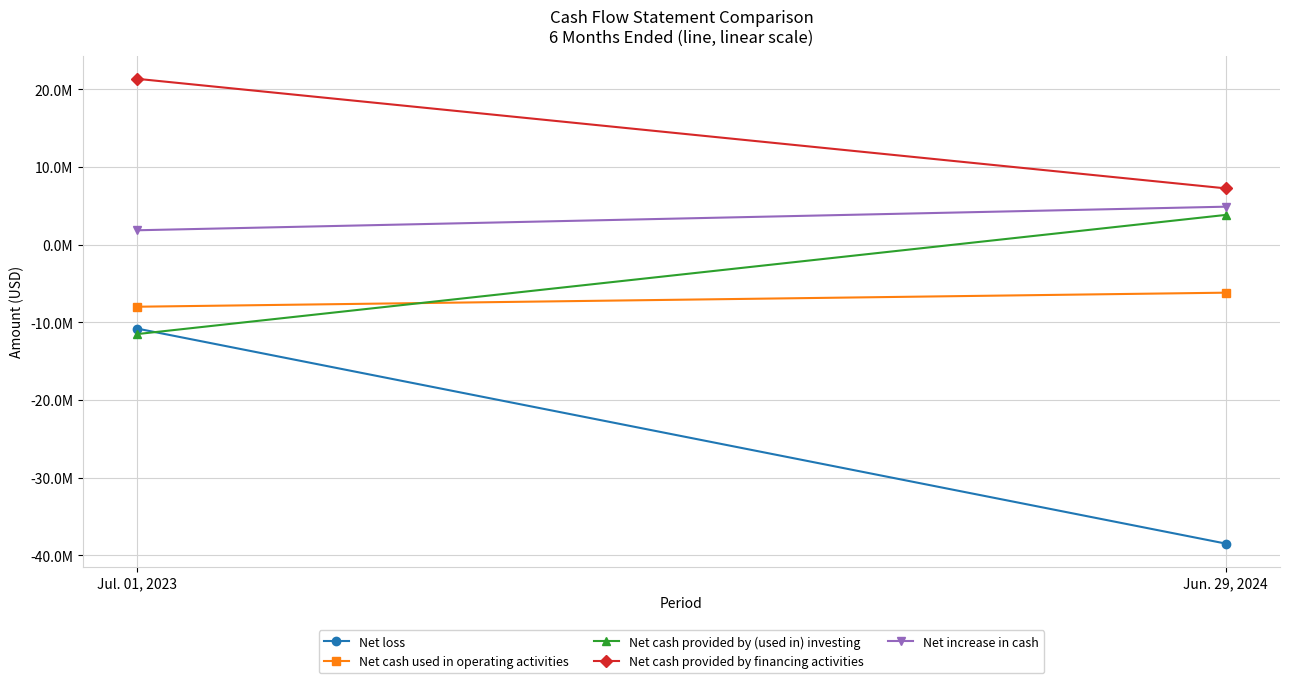

At which category is the sum across all series the highest?

Jul. 01, 2023